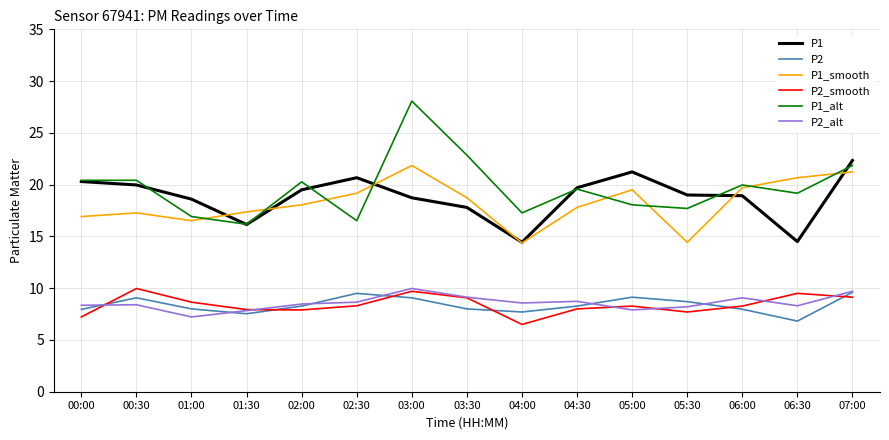

Which series changed the most between 00:30 and 01:00?

P1_alt